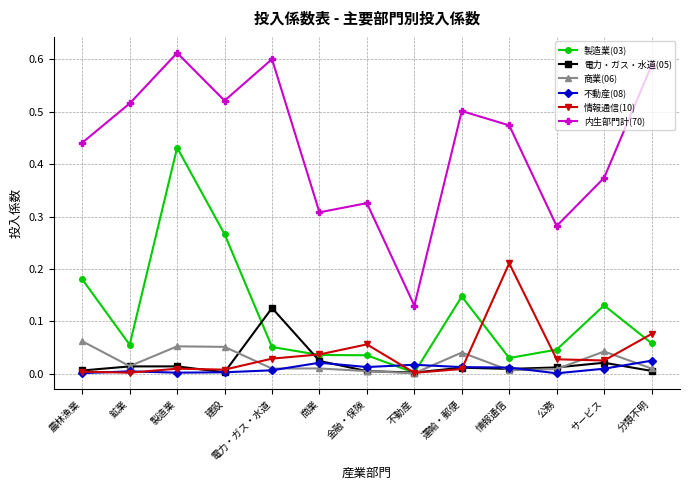

What position from the right is 運輸・郵便?

5